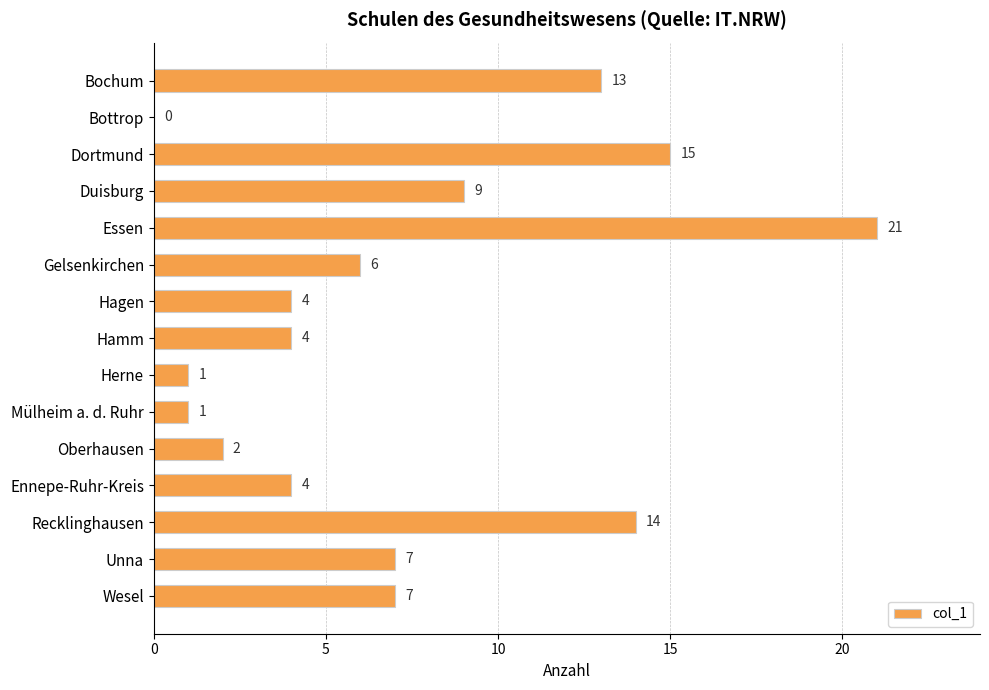

What value does the data have at Wesel?

7